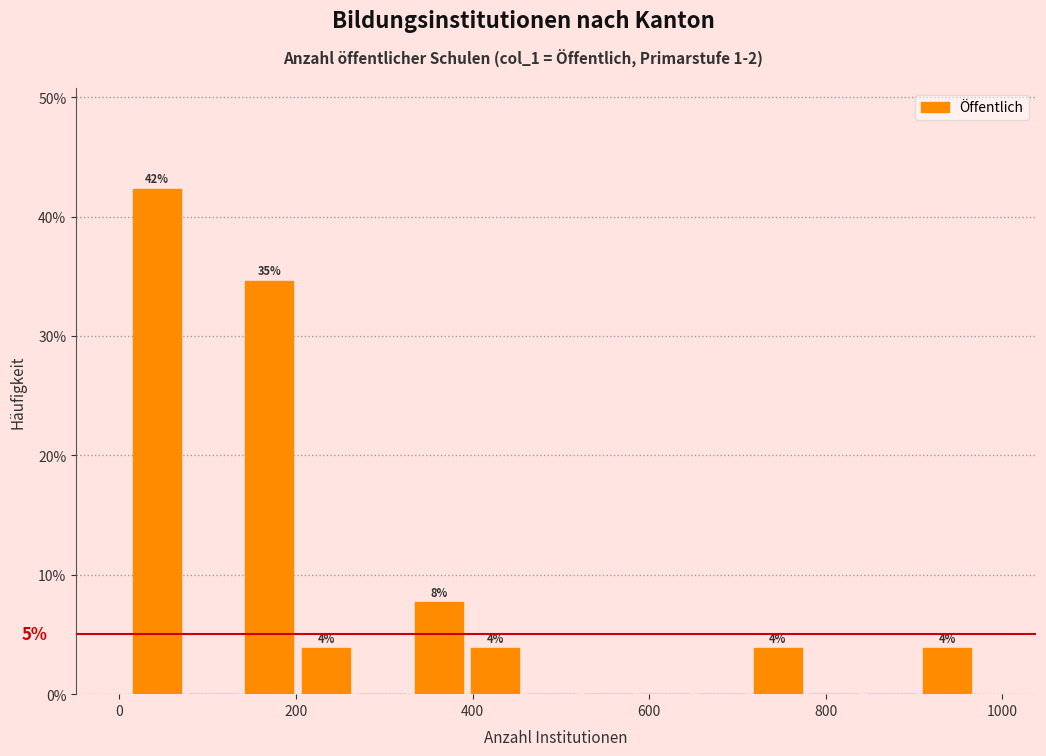

Read against the x-axis, roughly where is the centre of the tallest bar?

40